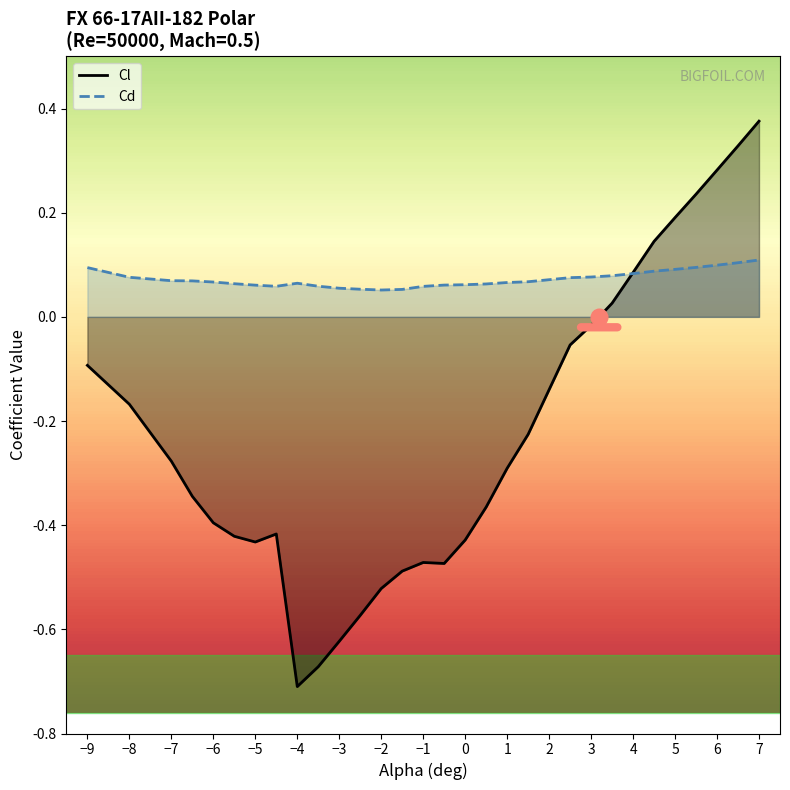

What is the difference between the maximum and minimum values in the Cd series?

0.1